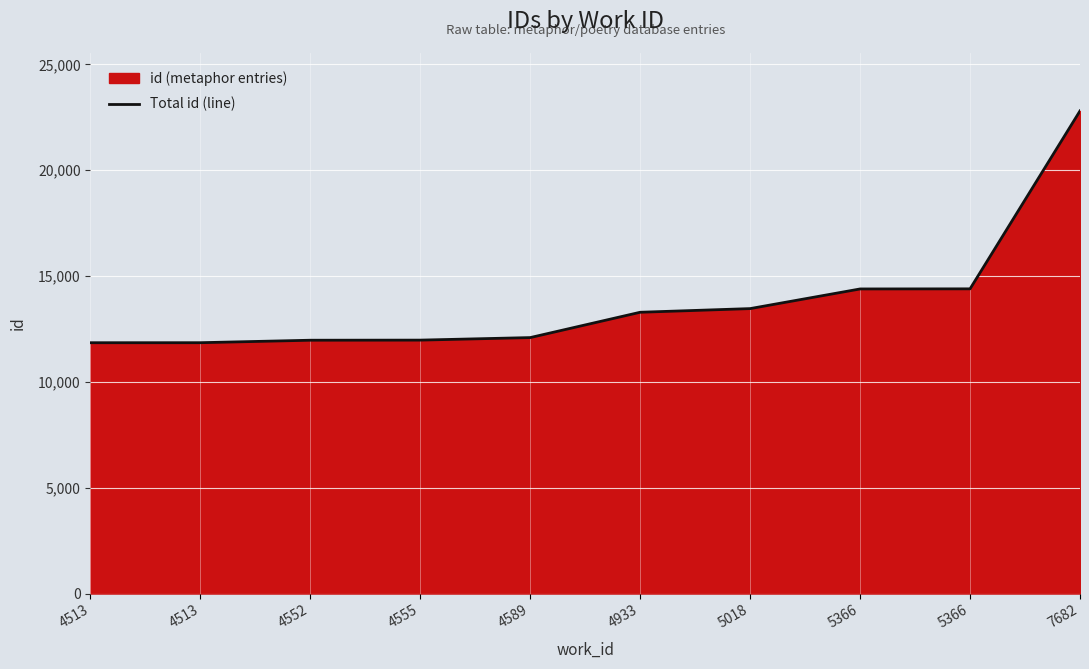

Count the number of data series in this chart.

1